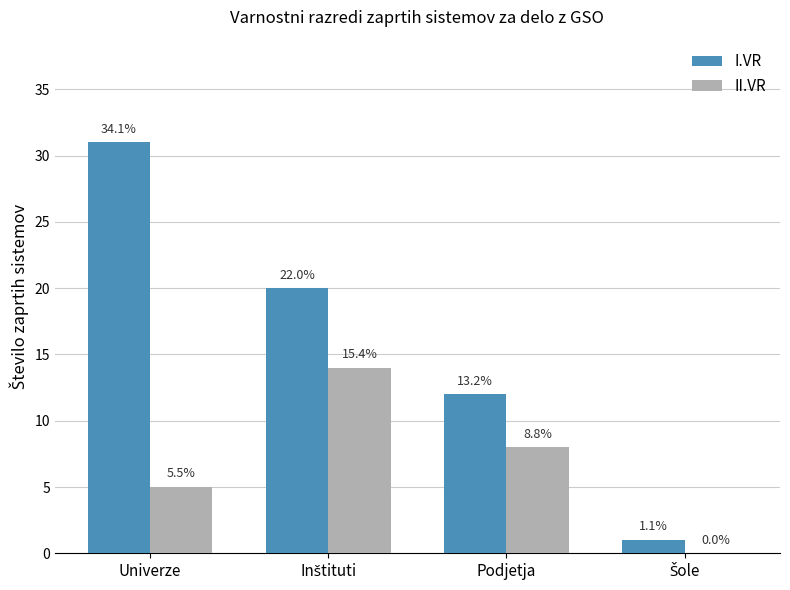

Are the bars horizontal?

No